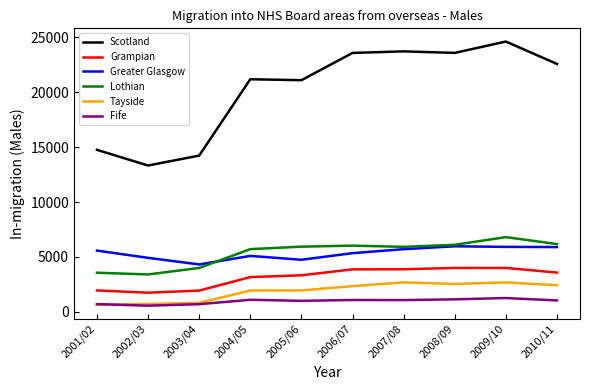

True or false: Grampian has a value of 3330 at 2005/06.

True